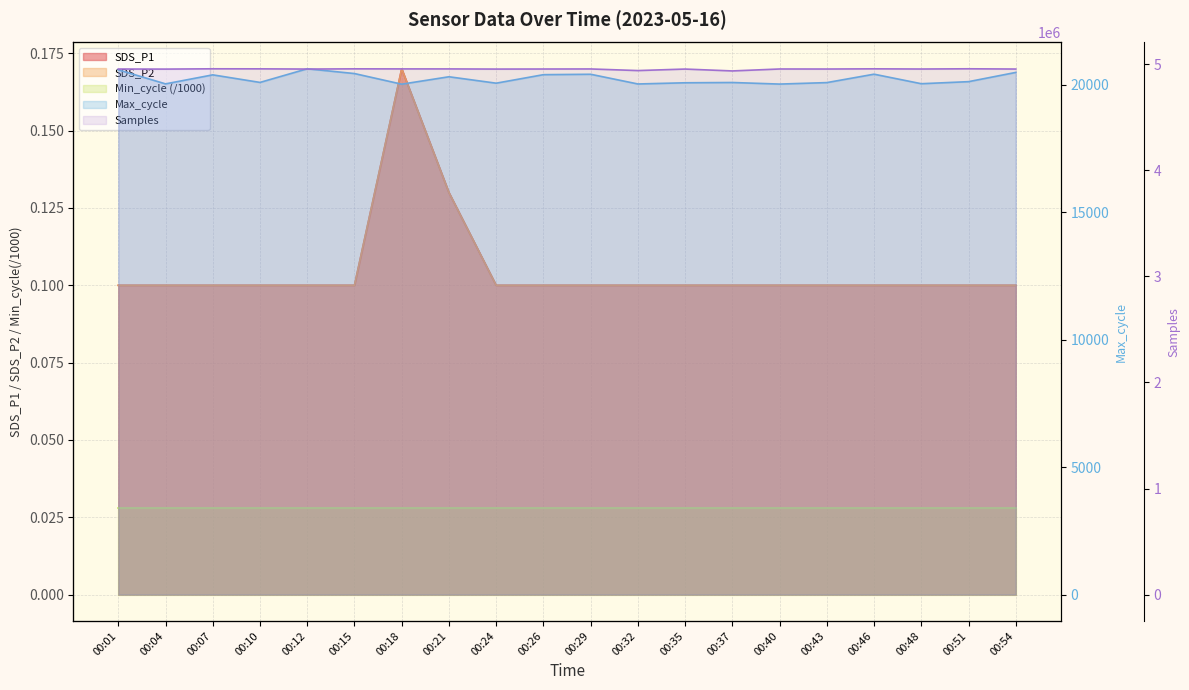

Is it true that Samples equals 7204074.8 at 00:29?

False